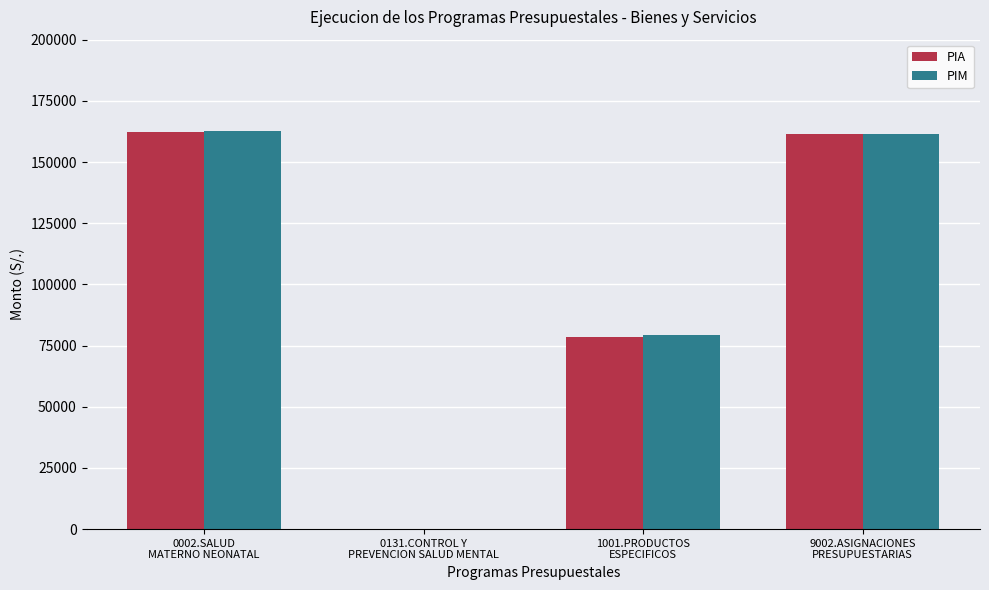

Are the bars horizontal?

No